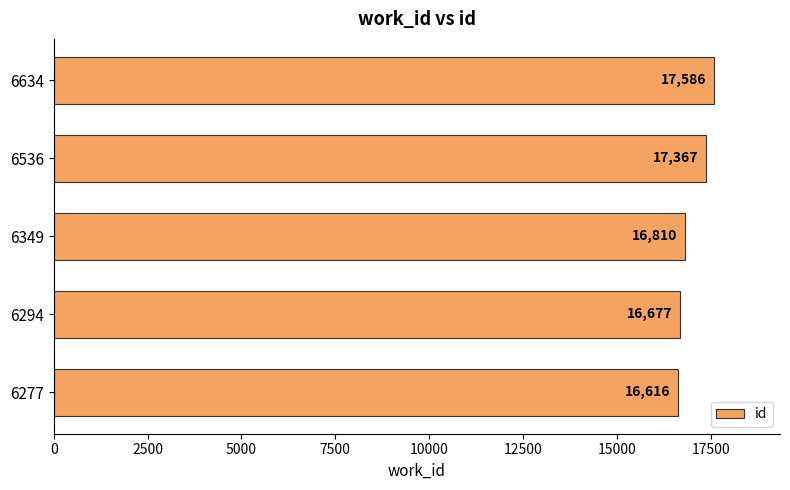

What is the average value?

17011